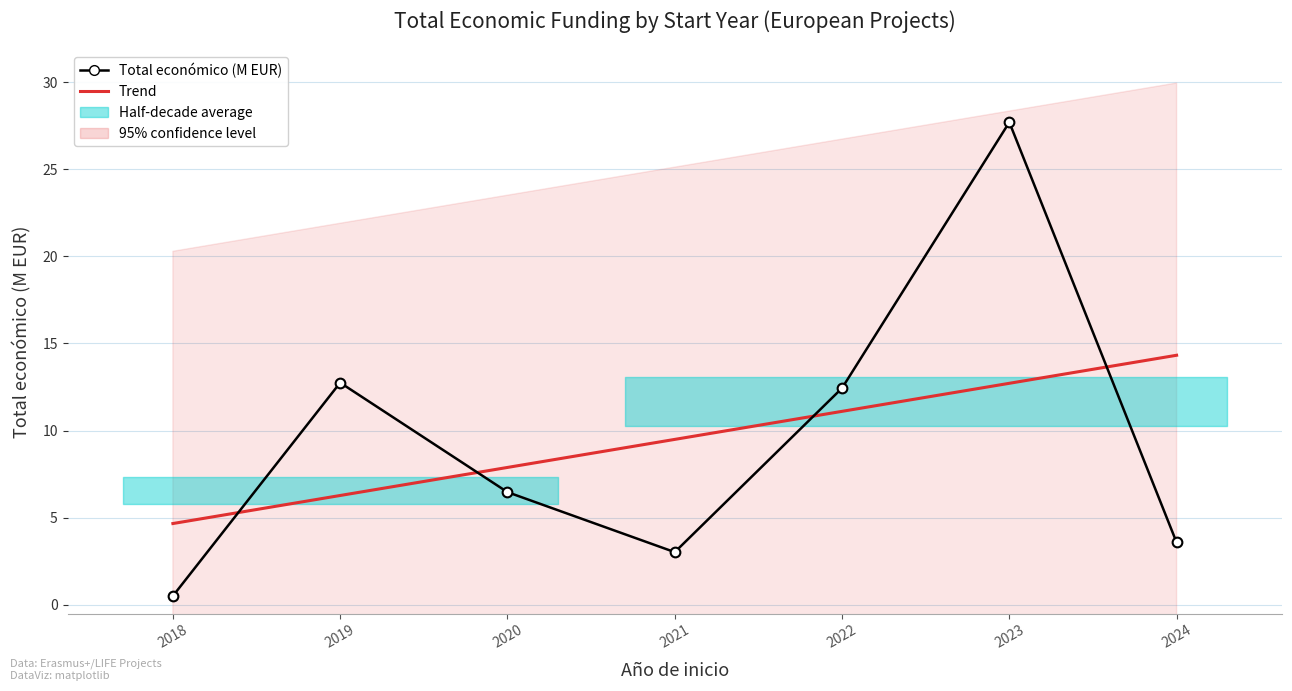

Is the value of Total económico (M EUR) at 2021 greater than the value of Trend at 2022?

No